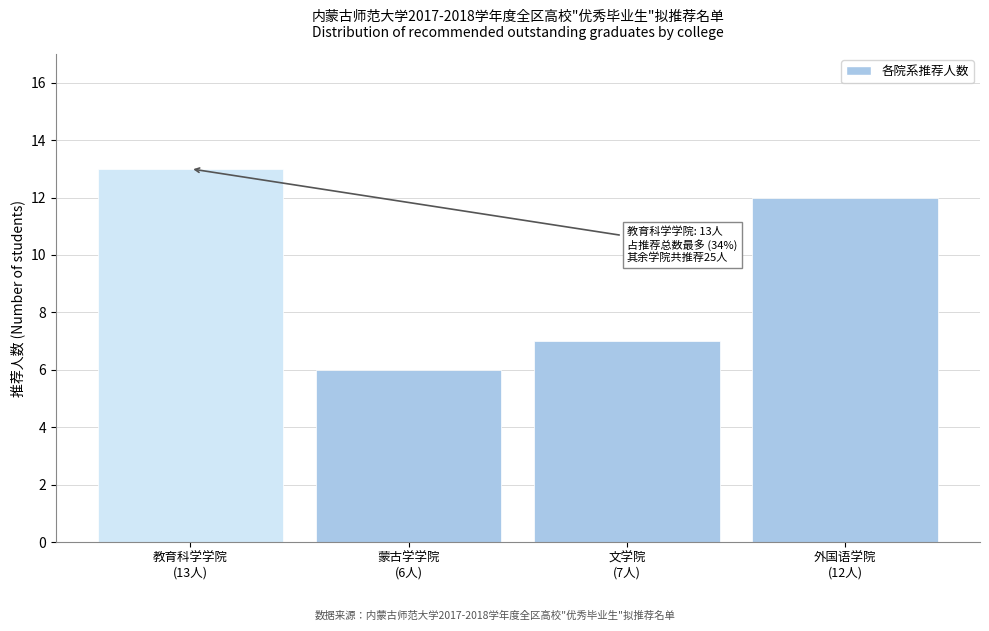

Reading left to right, list all the values displayed in this chart.

13	6	7	12